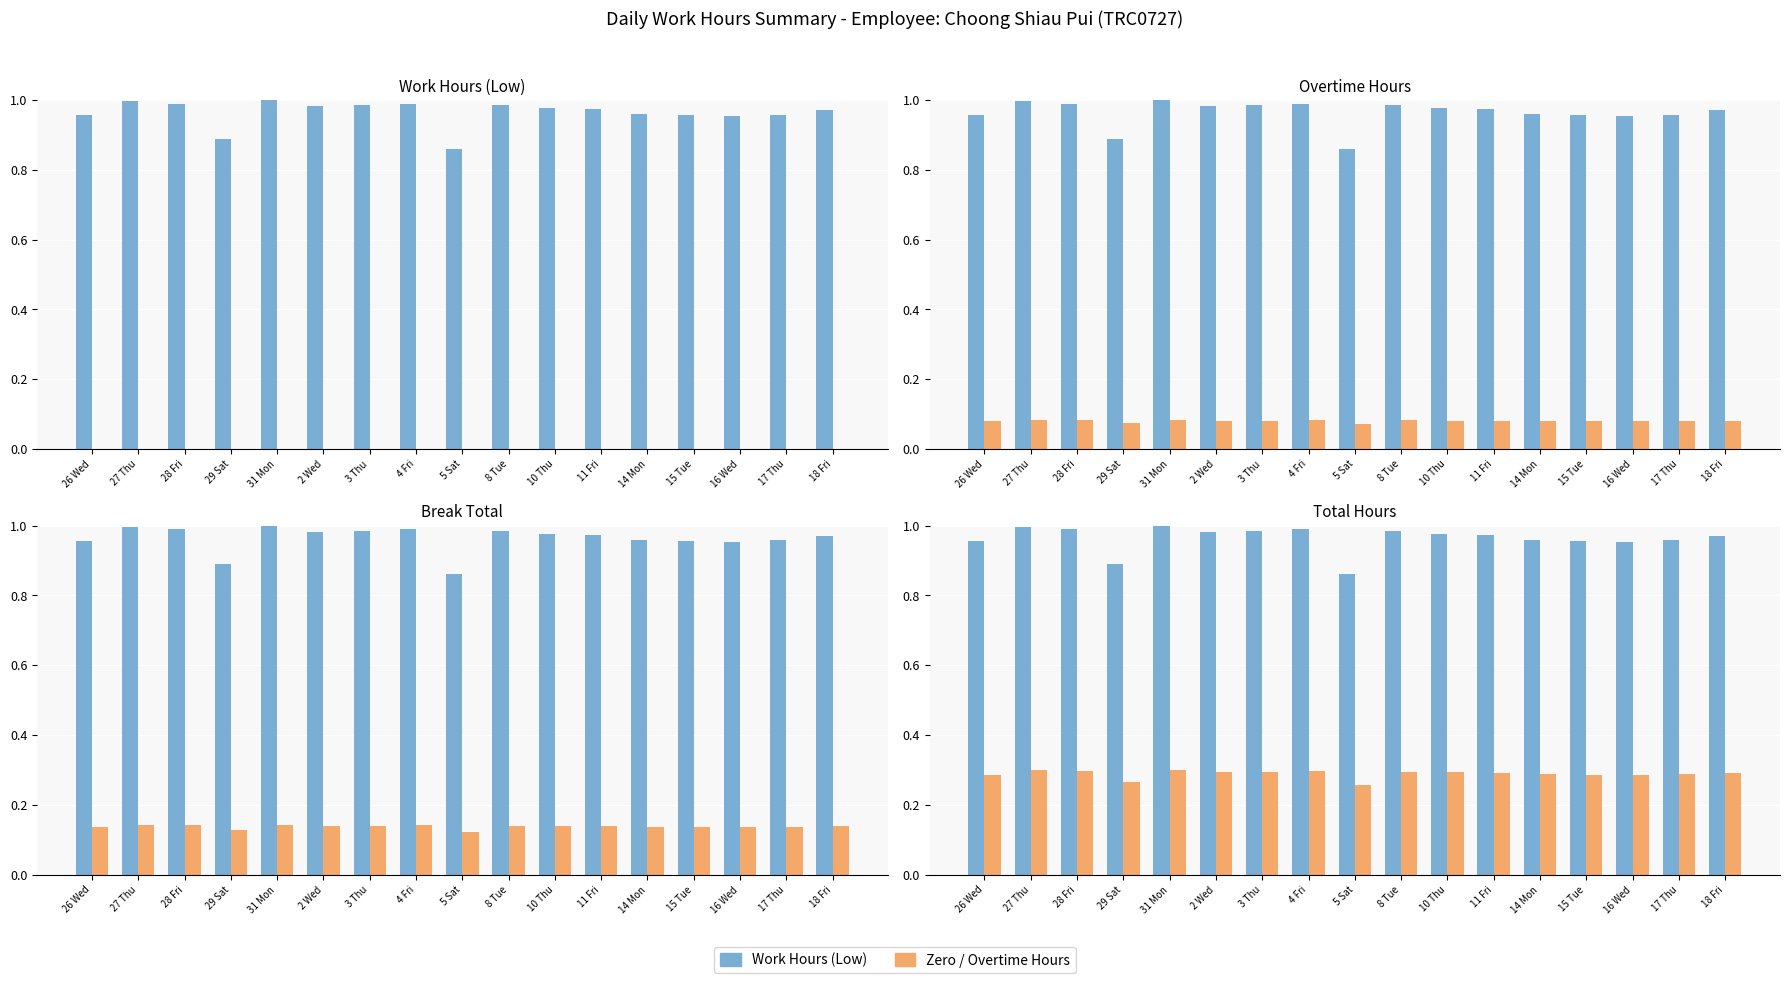

At how many categories does at least one series exceed 0?

17